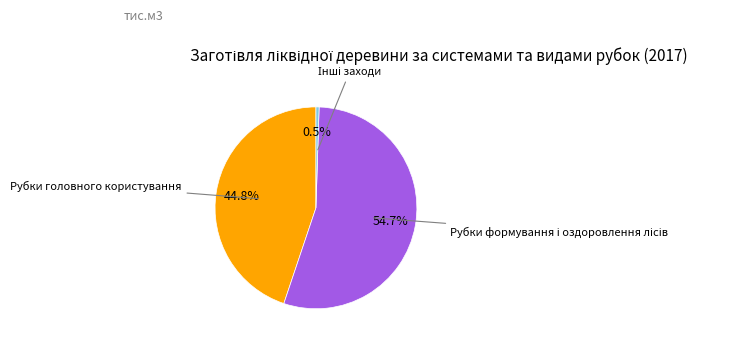

Is there any slice that represents more than half of the pie?

Yes